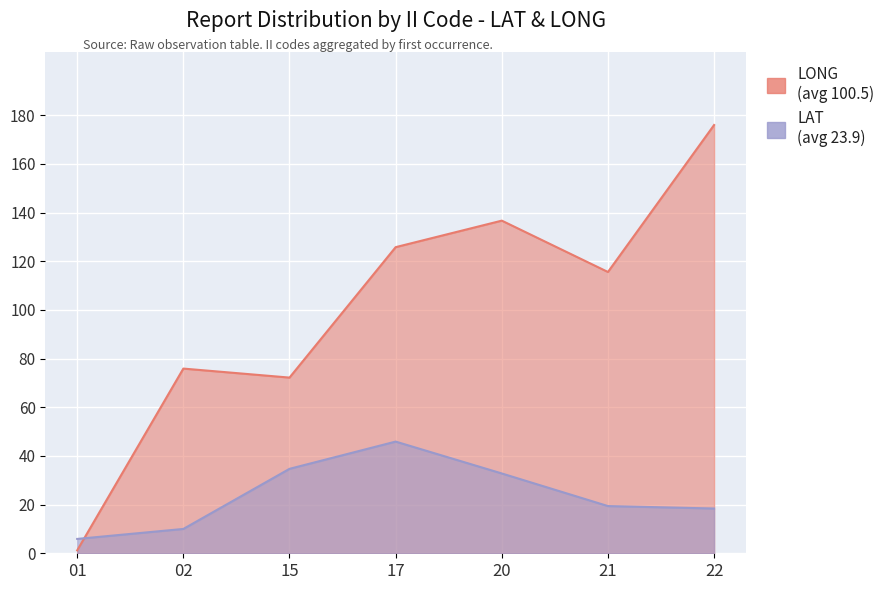

What is the total value across all series at 17?

171.7